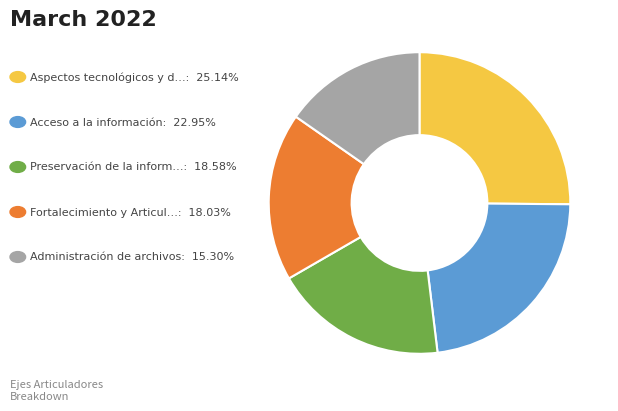

Is there a majority slice in this chart?

No